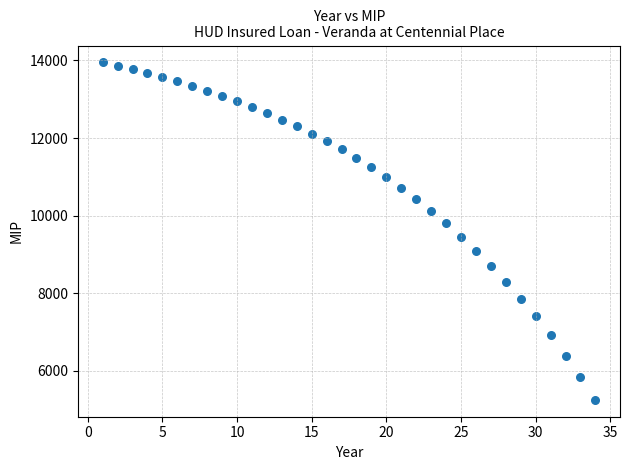

What is the range of X values (max minus min)?

33.0